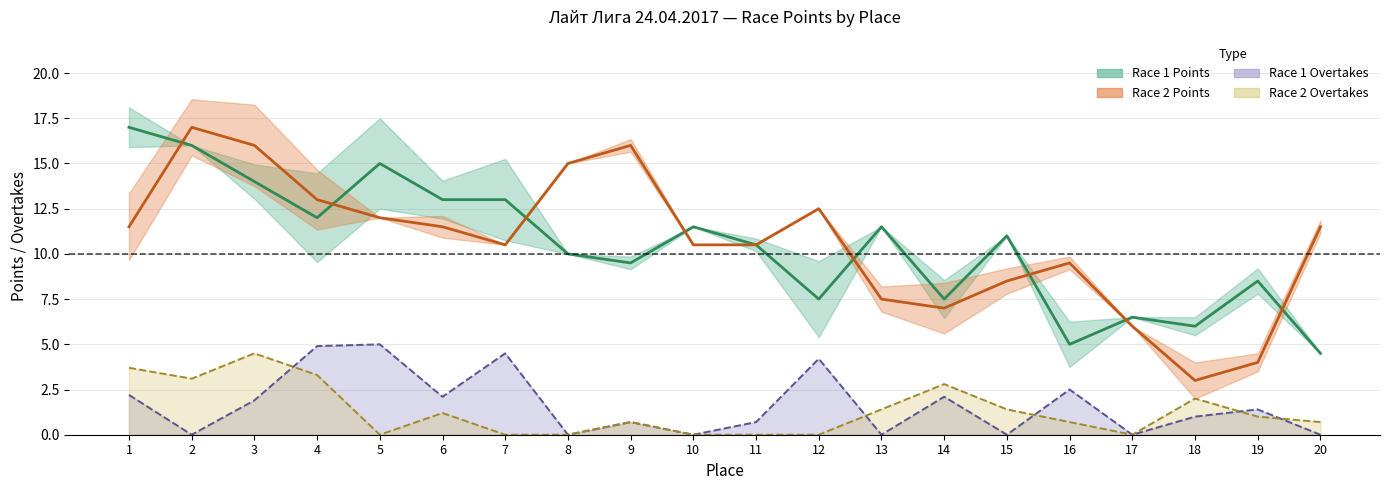

Rank the series at 18 from lowest to highest value.

Race1_overtakes, Race2_overtakes, Race2_points, Race1_points